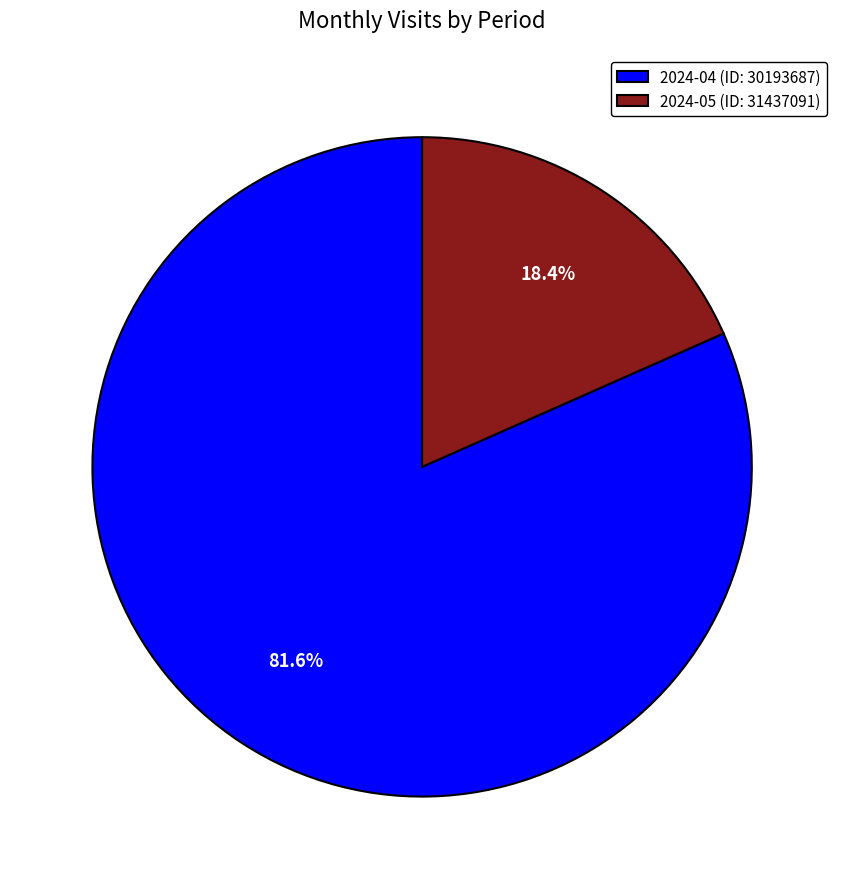

What is the ratio of the value at 2024-05 (ID: 31437091) to the value at 2024-04 (ID: 30193687)?

0.2